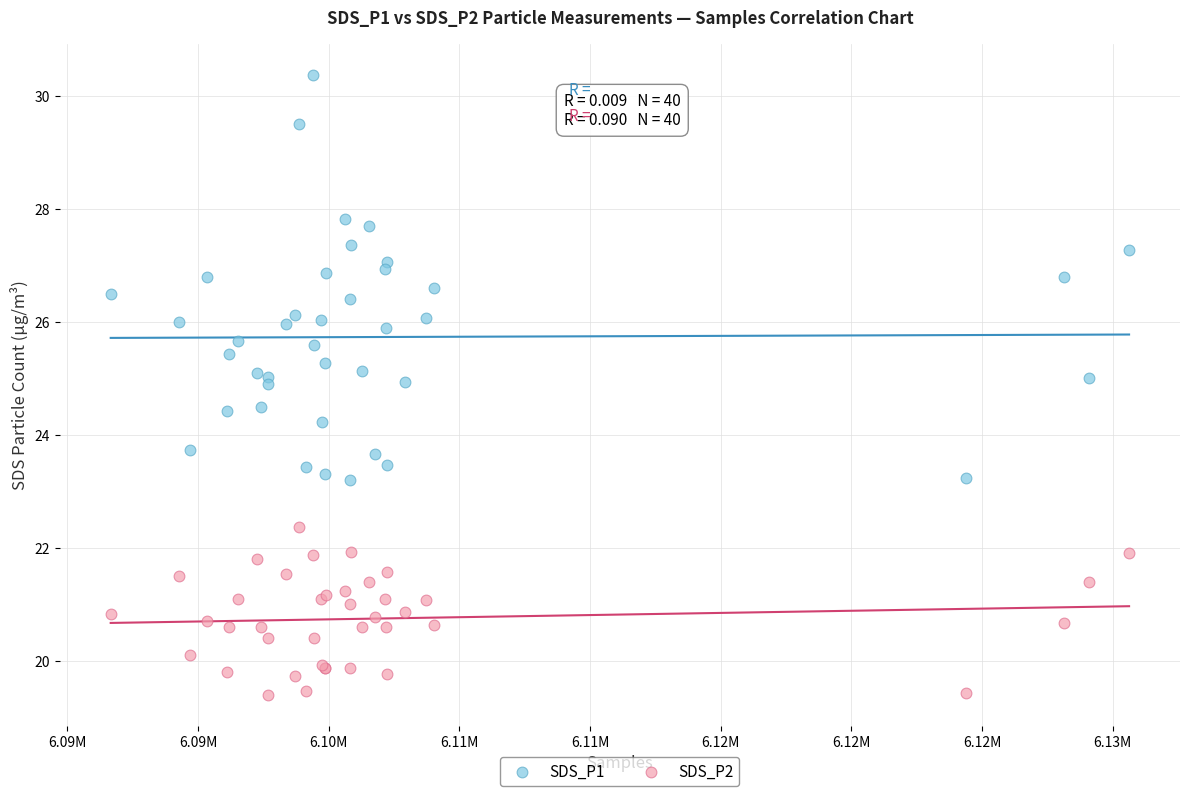

Which series reaches the maximum Y coordinate?

SDS_P1